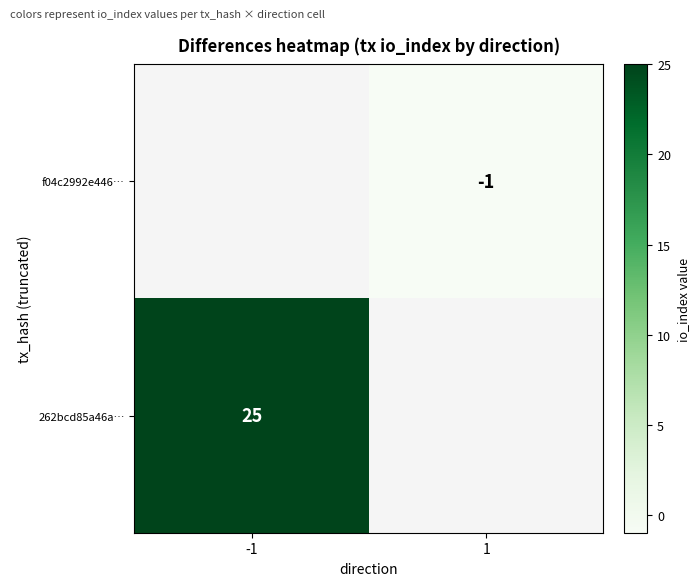

Is the value of 262bcd85a46a… at -1 greater than the value of f04c2992e446… at 1?

Yes